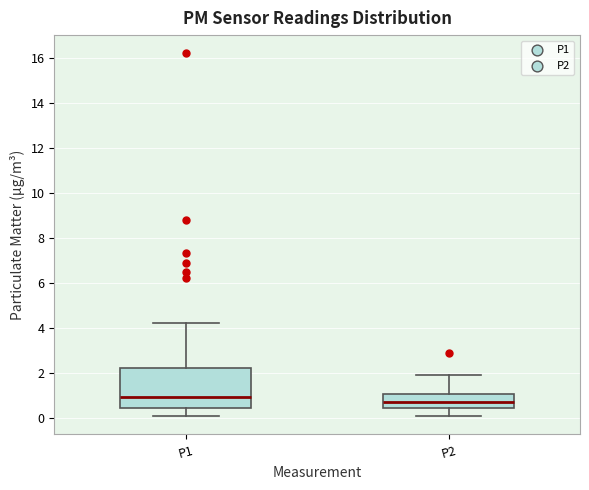

Comparing the boxes themselves (not the whiskers), which one is the tallest?

P1